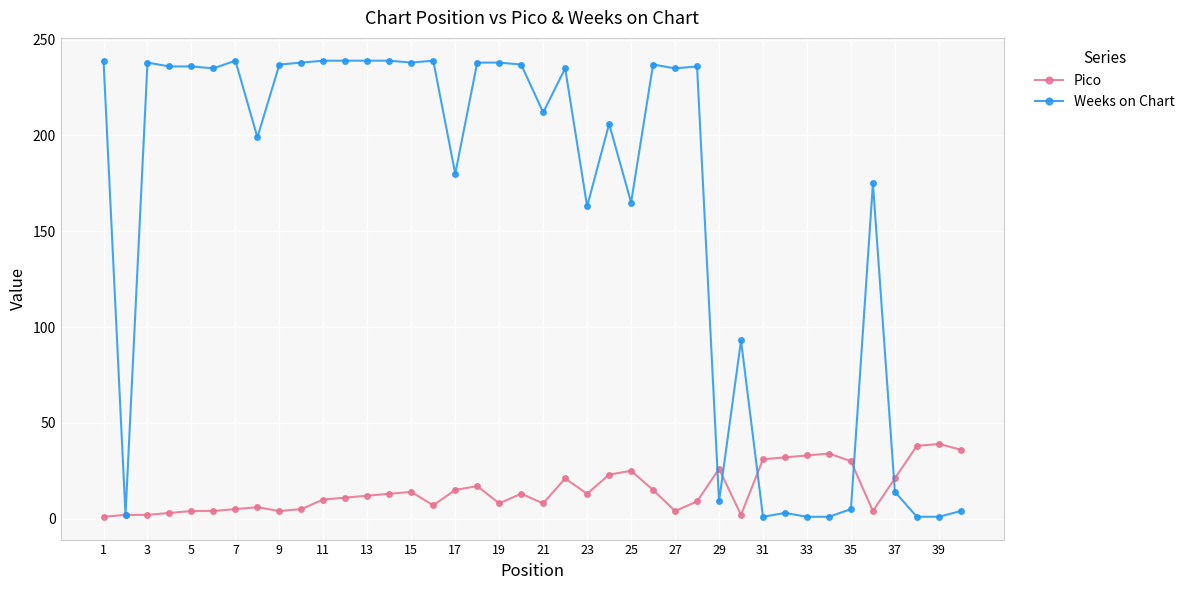

True or false: Pico has more than 0 points higher than both neighbors.

True